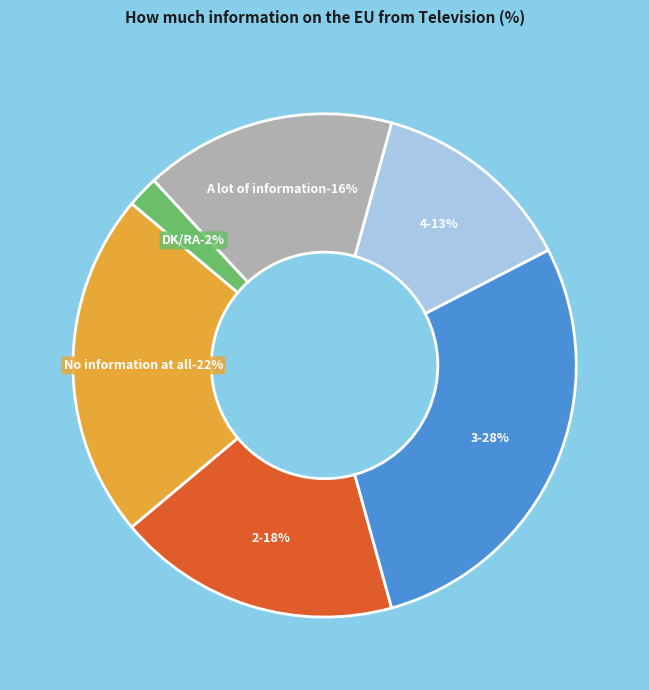

Is there a majority slice in this chart?

No